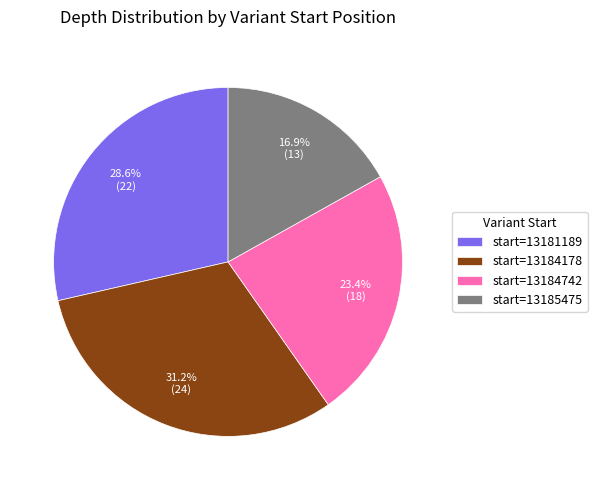

Is there a majority slice in this chart?

No